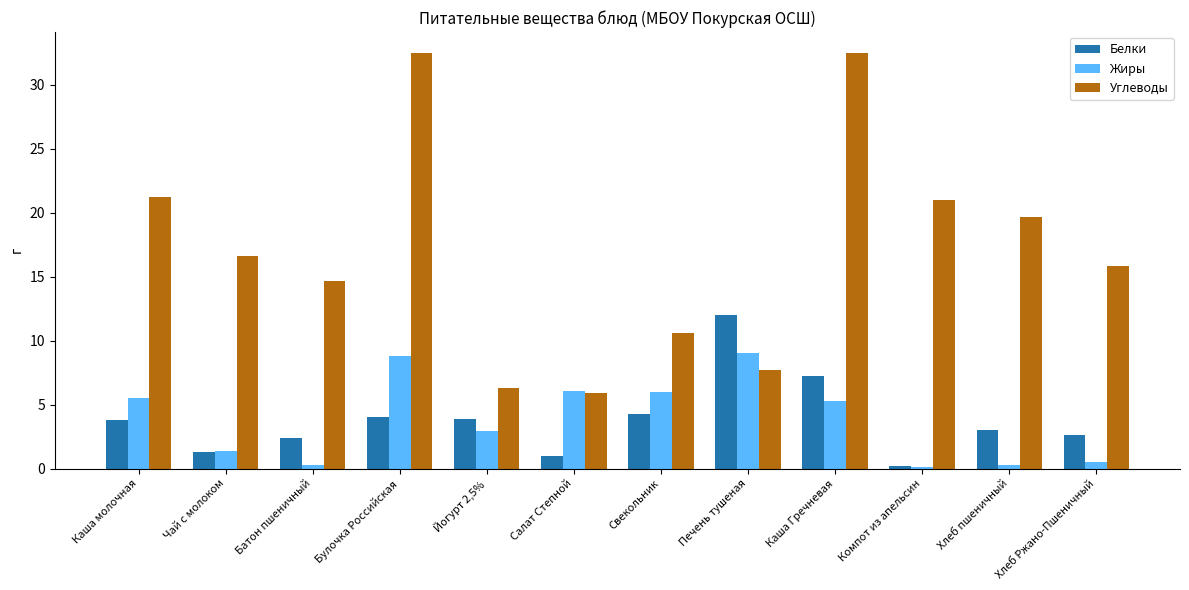

What is the highest value of the Жиры series?

9.0